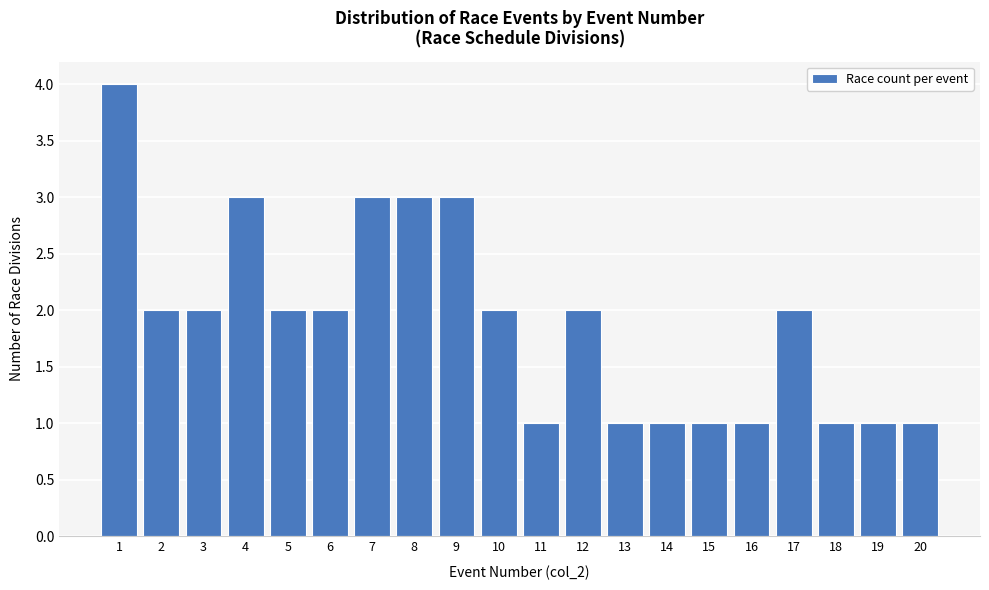

Reading left to right, transcribe this chart: for each bar, give the range it covers on the x-axis and its height. The values are not printed on the chart, so give them approximately, as read against the axis.

0.5 to 1.5: 4
1.5 to 2.5: 2
2.5 to 3.5: 2
3.5 to 4.5: 3
4.5 to 5.5: 2
5.5 to 6.5: 2
6.5 to 7.5: 3
7.5 to 8.5: 3
8.5 to 9.5: 3
9.5 to 10.5: 2
10.5 to 11.5: 1
11.5 to 12.5: 2
12.5 to 13.5: 1
13.5 to 14.5: 1
14.5 to 15.5: 1
15.5 to 16.5: 1
16.5 to 17.5: 2
17.5 to 18.5: 1
18.5 to 19.5: 1
19.5 to 20.5: 1